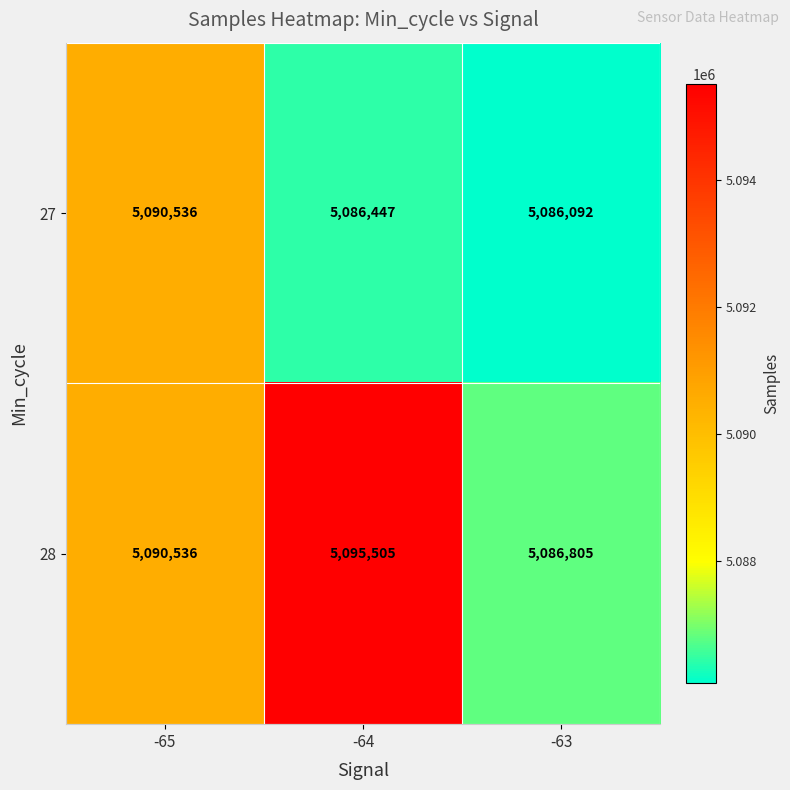

Reading right to left, extract all data points from this chart.

27: -63=5086092	-64=5086447	-65=5090536
28: -63=5086805	-64=5095505	-65=5090536